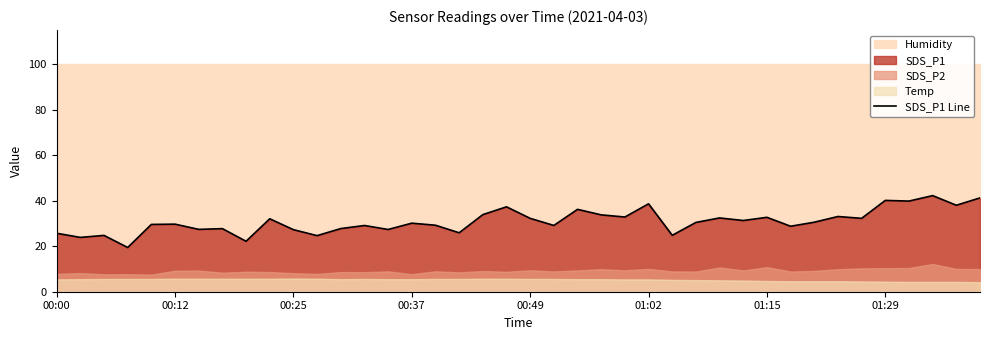

What is the value of the 34th point from the left?

33.0